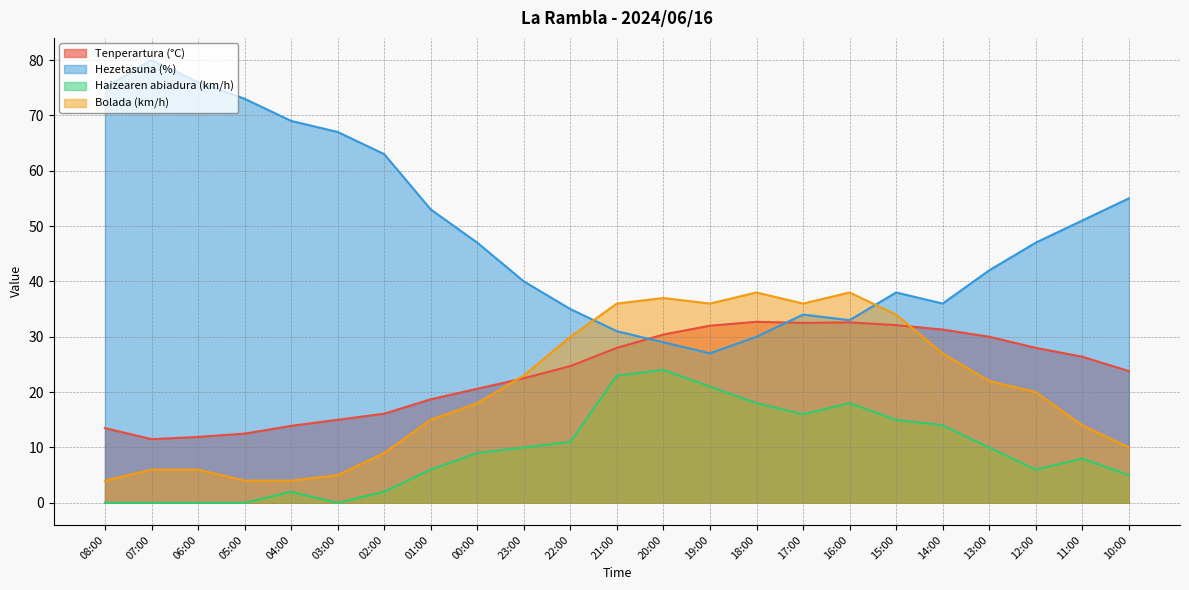

What is the difference between the Bolada (km/h) values at 15:00 and 21:00?

2.0